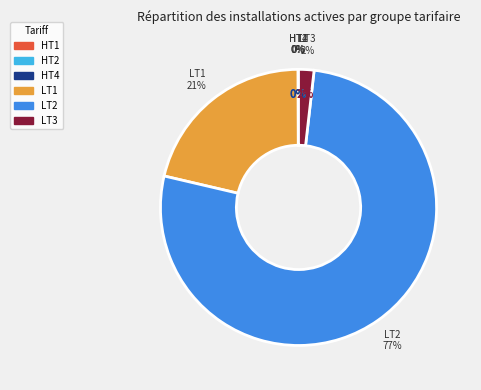

The HT2 slice represents 0% of the pie. True or false?

True